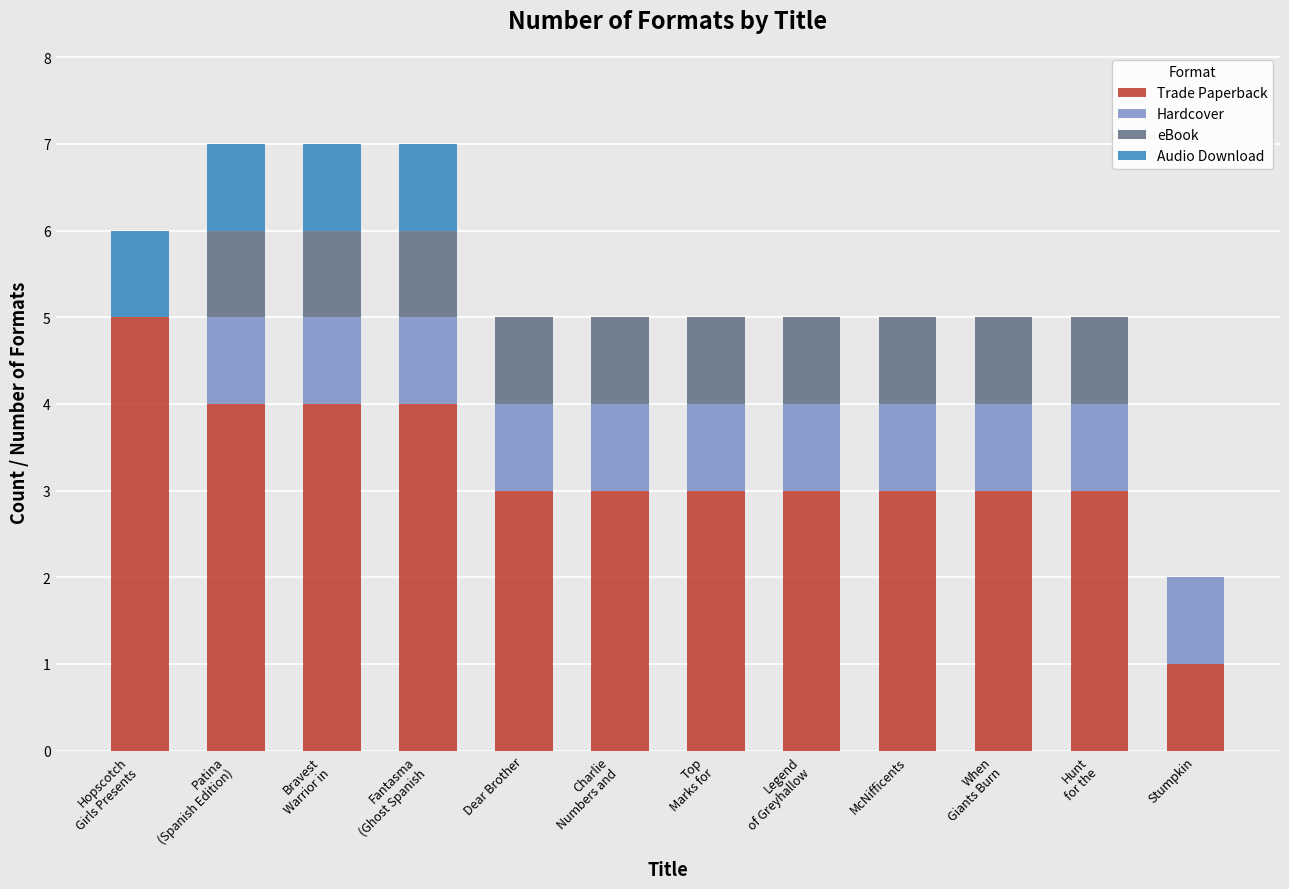

What are all the series names shown in the legend?

Trade Paperback, Hardcover, eBook, Audio Download